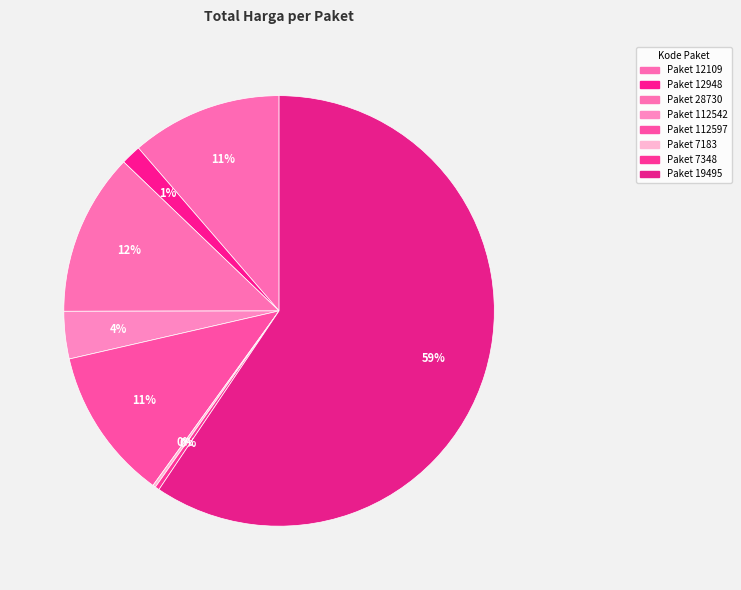

Which category accounts for the majority?

19495